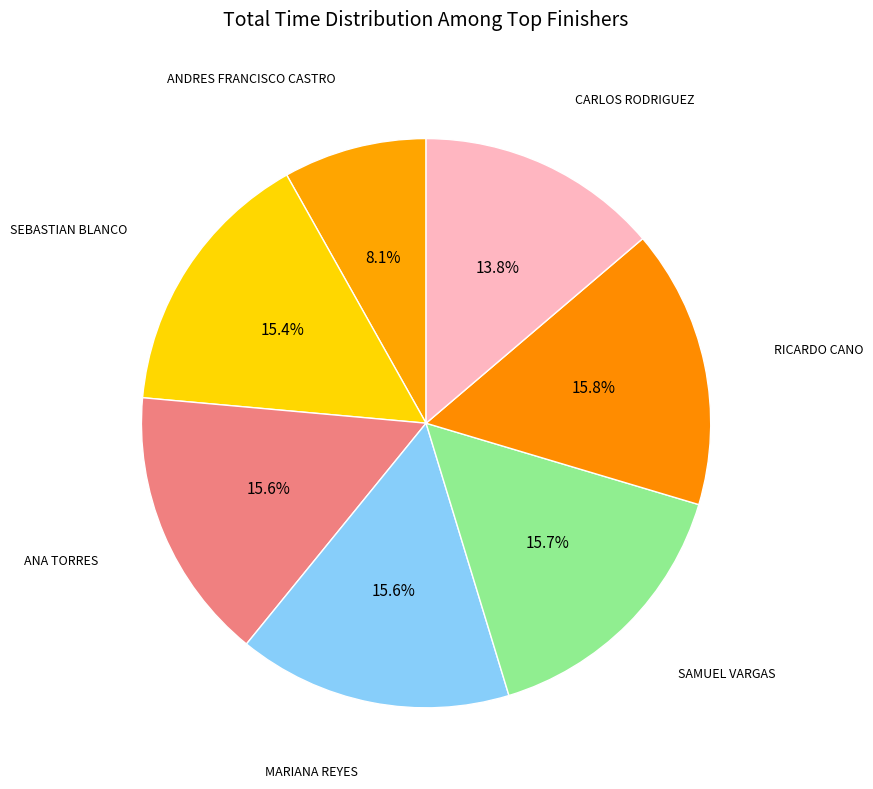

Rank the categories by value from lowest to highest.

ANDRES FRANCISCO CASTRO, CARLOS RODRIGUEZ, SEBASTIAN BLANCO, ANA TORRES, MARIANA REYES, SAMUEL VARGAS, RICARDO CANO